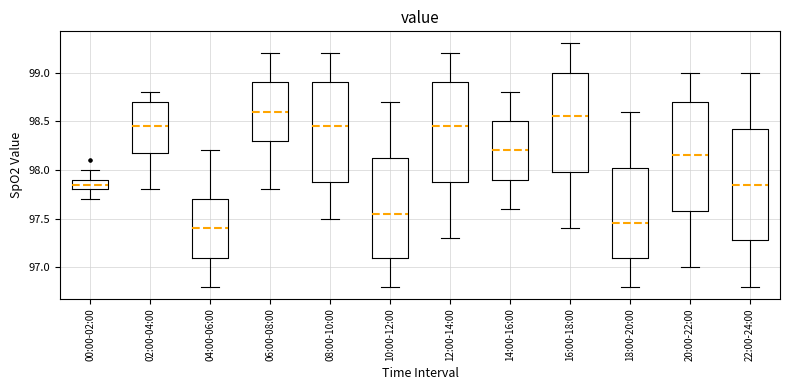

Reading left to right, read every box against the y-axis: the position of its median line, the range the box covers, and the ends of its whiskers. The values are not printed on the chart, so give them approximately, as read against the axis.

00:00-02:00: median 97.85, box 97.80 to 97.90, whiskers 97.70 to 98.00
02:00-04:00: median 98.45, box 98.20 to 98.70, whiskers 97.80 to 98.80
04:00-06:00: median 97.40, box 97.10 to 97.70, whiskers 96.80 to 98.20
06:00-08:00: median 98.60, box 98.30 to 98.90, whiskers 97.80 to 99.20
08:00-10:00: median 98.45, box 97.90 to 98.90, whiskers 97.50 to 99.20
10:00-12:00: median 97.55, box 97.10 to 98.15, whiskers 96.80 to 98.70
12:00-14:00: median 98.45, box 97.90 to 98.90, whiskers 97.30 to 99.20
14:00-16:00: median 98.20, box 97.90 to 98.50, whiskers 97.60 to 98.80
16:00-18:00: median 98.55, box 98.00 to 99.00, whiskers 97.40 to 99.30
18:00-20:00: median 97.45, box 97.10 to 98.05, whiskers 96.80 to 98.60
20:00-22:00: median 98.15, box 97.60 to 98.70, whiskers 97.00 to 99.00
22:00-24:00: median 97.85, box 97.30 to 98.45, whiskers 96.80 to 99.00